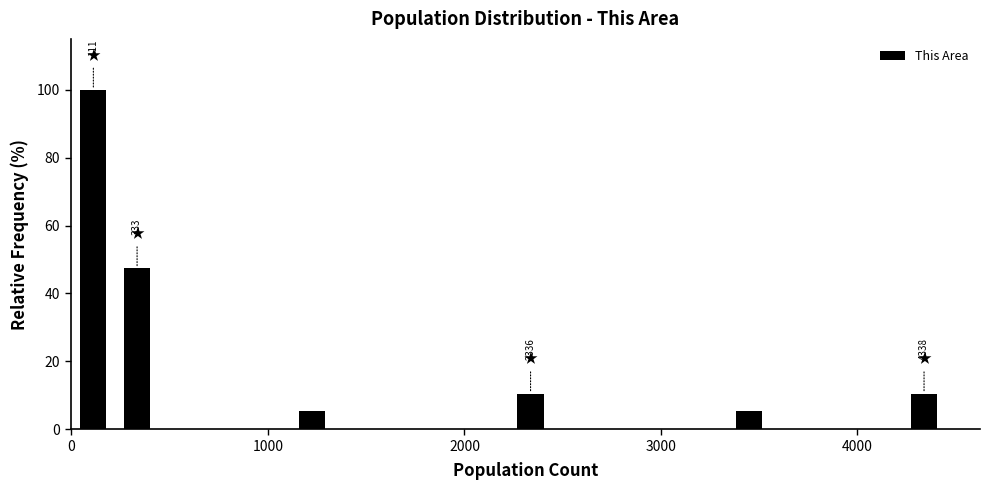

Around what value on the x-axis is the tallest bar? Give the approximate position of its centre, as read against the axis.

100